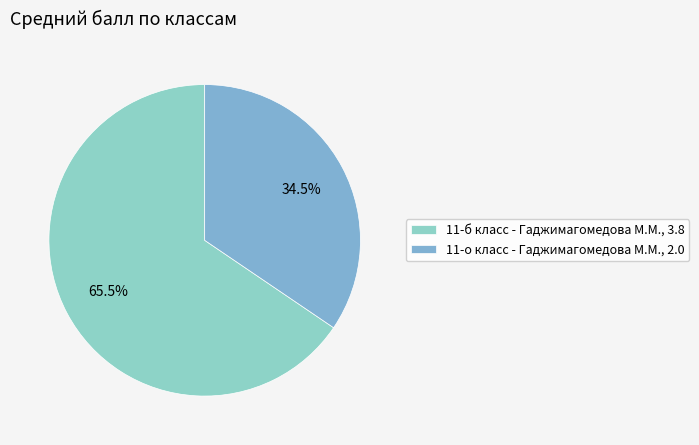

What is the largest slice in the pie chart?

11-б класс - Гаджимагомедова М.М.